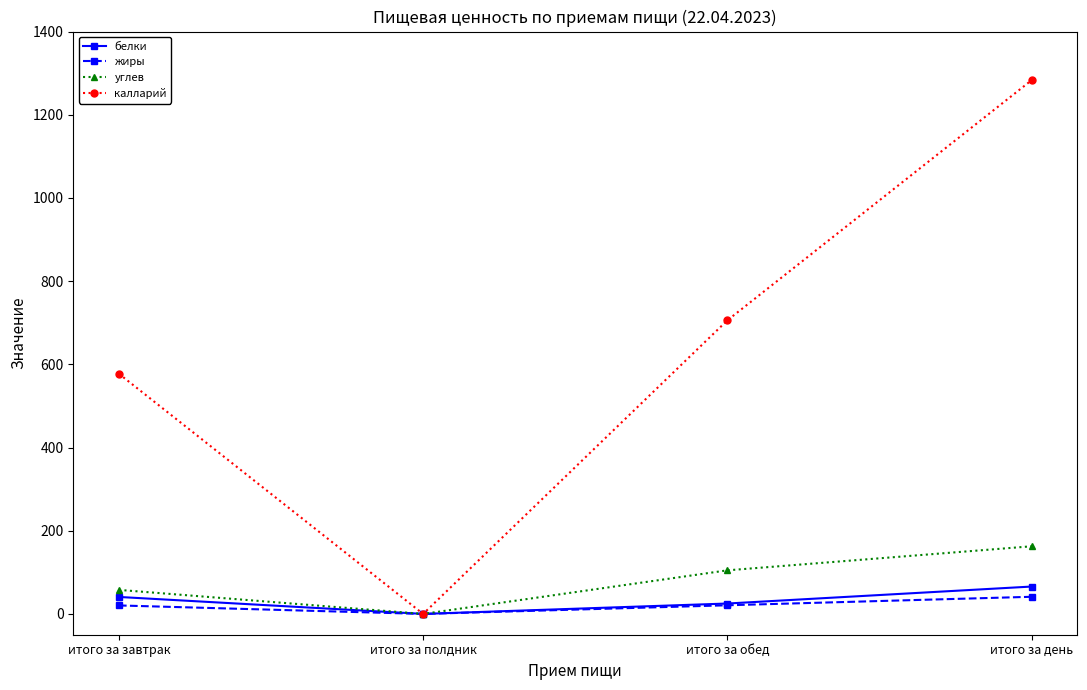

How many data points in калларий are above 705?

2